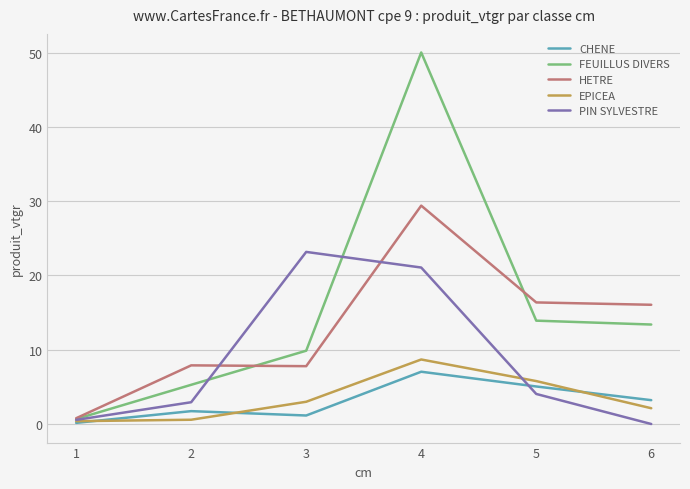

What is the greatest value displayed?

50.0